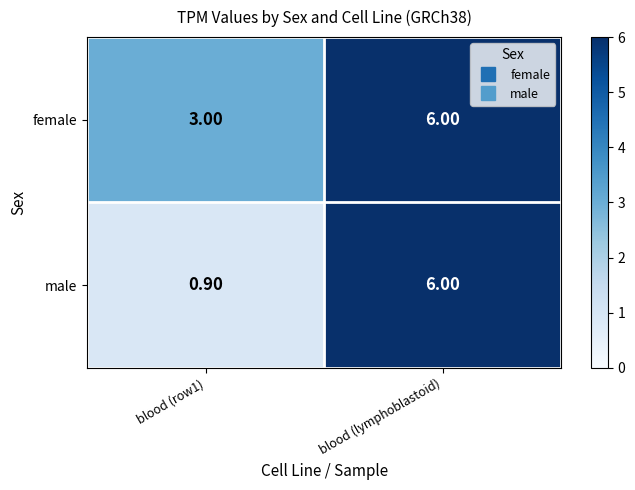

At which label does female reach its peak?

blood (lymphoblastoid)